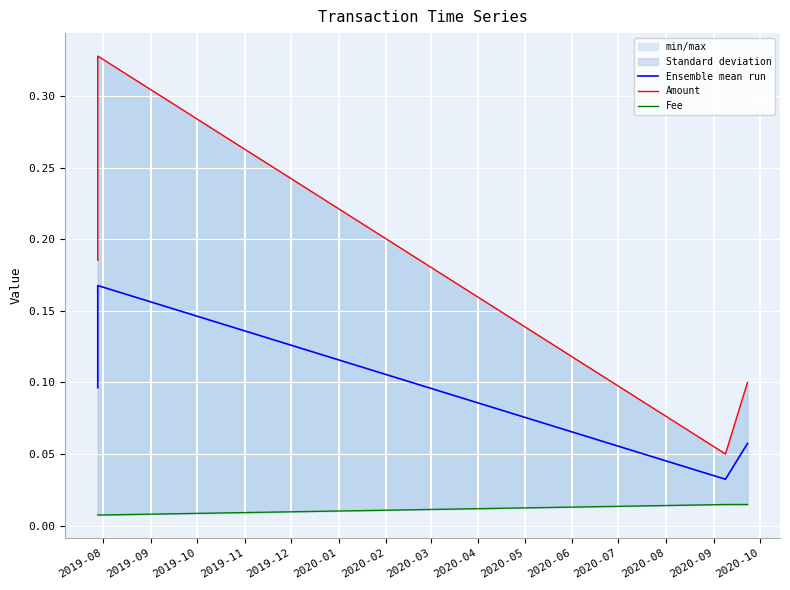

True or false: Ensemble mean run has a value of 0.0 at 2019-10.

False